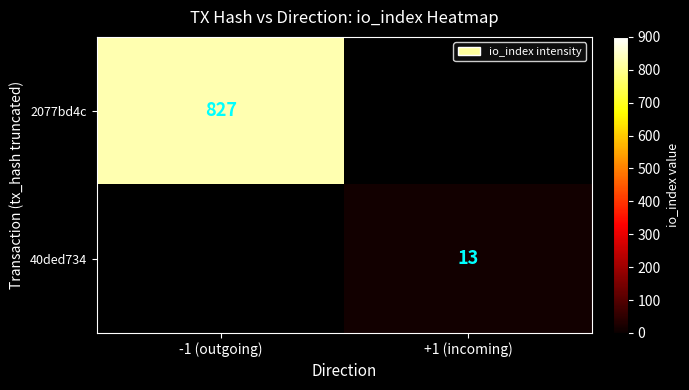

Is the value of 40ded734 at +1 (incoming) greater than the value of 2077bd4c at -1 (outgoing)?

No